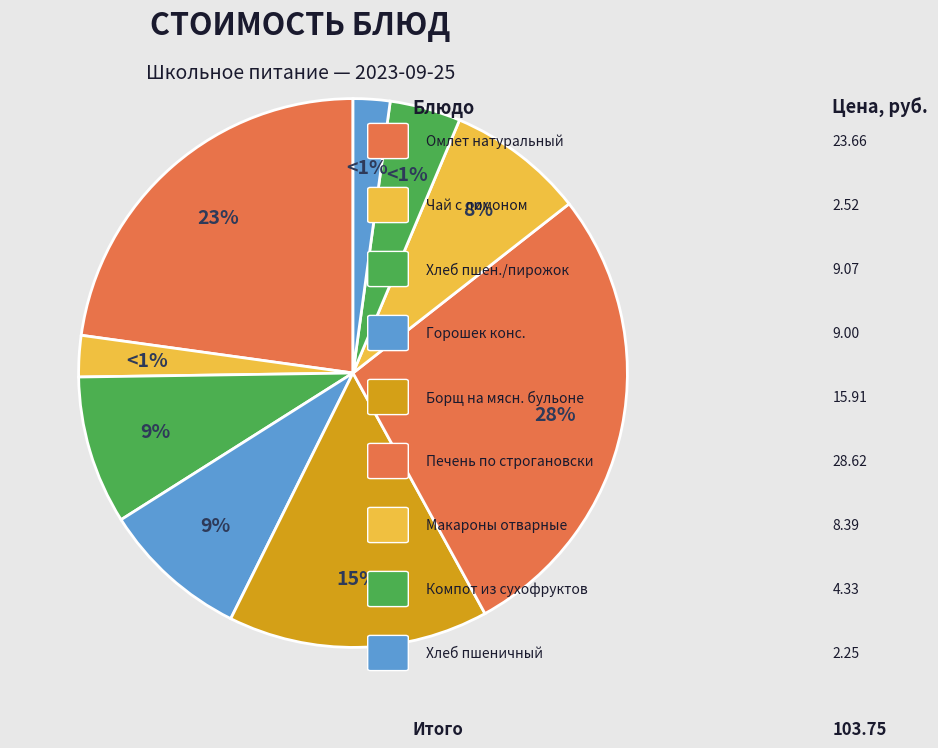

The Хлеб пшеничный slice represents 1% of the pie. True or false?

False